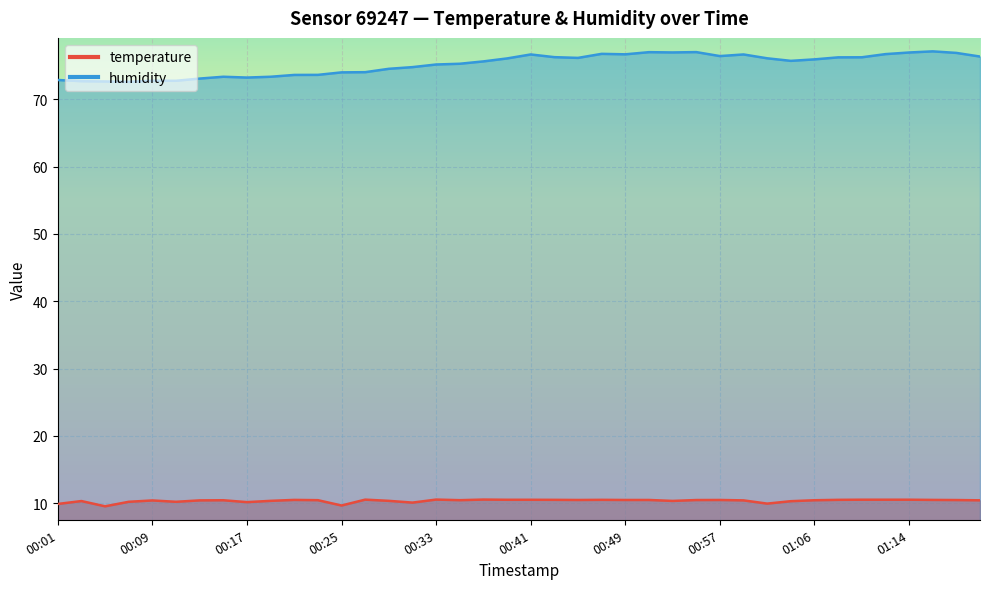

Reading left to right, transcribe all the data shown in this chart.

temperature: 9.9	10.3	9.6	10.2	10.4	10.2	10.4	10.5	10.2	10.4	10.5	10.5	9.7	10.6	10.4	10.1	10.6	10.5	10.6	10.5	10.5	10.5	10.5	10.5	10.5	10.5	10.4	10.5	10.5	10.4	10.0	10.3	10.5	10.5	10.5	10.5	10.5	10.5	10.5	10.4
humidity: 72.9	72.7	72.6	72.6	72.8	72.7	73.1	73.3	73.2	73.3	73.6	73.6	74.0	74.0	74.5	74.8	75.2	75.3	75.6	76.1	76.7	76.2	76.1	76.7	76.7	77.0	77.0	77.0	76.4	76.7	76.1	75.7	75.9	76.2	76.2	76.7	76.9	77.1	76.9	76.3